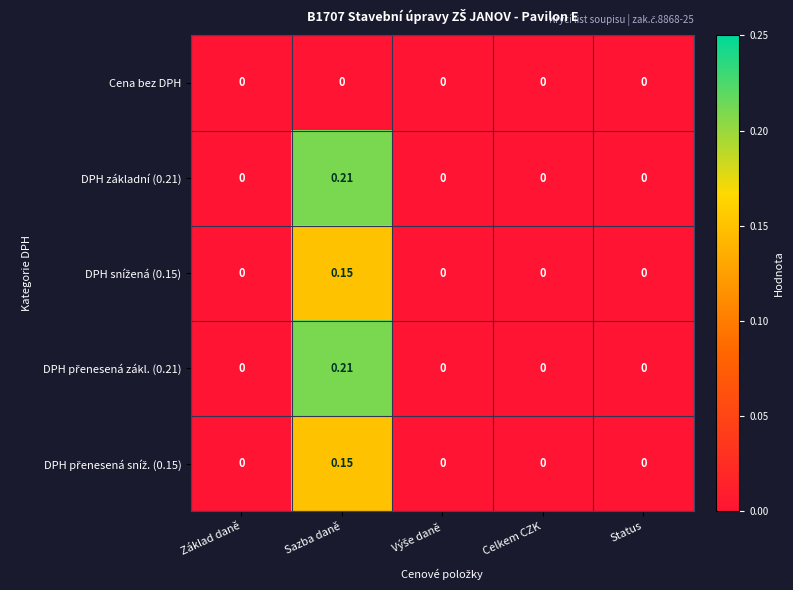

Which category has the highest value across all series?

Sazba daně